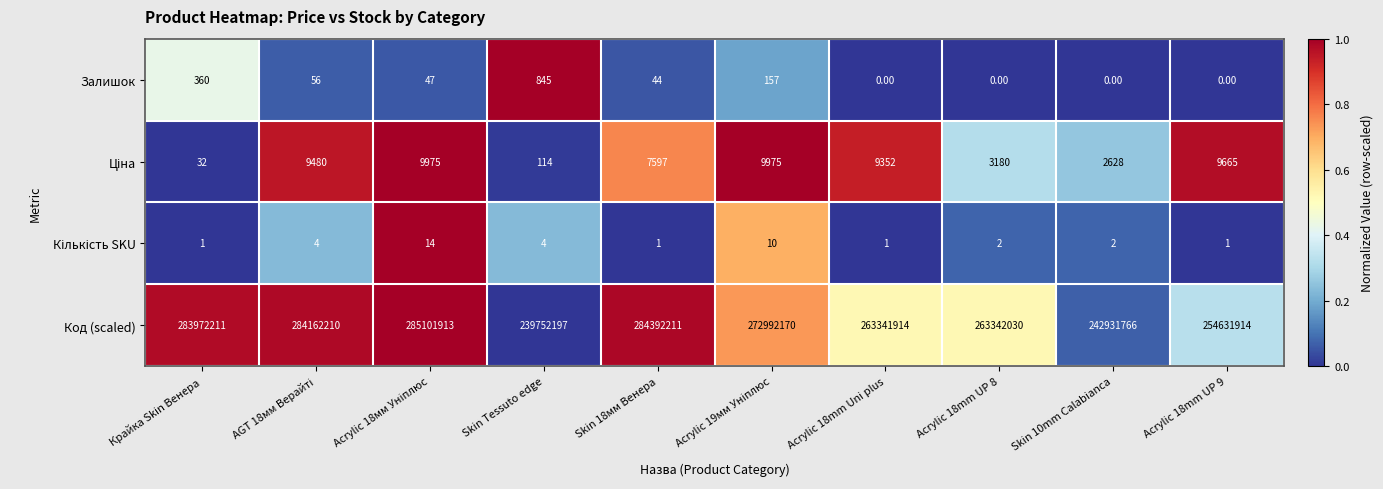

How many categories are shown in the chart?

10